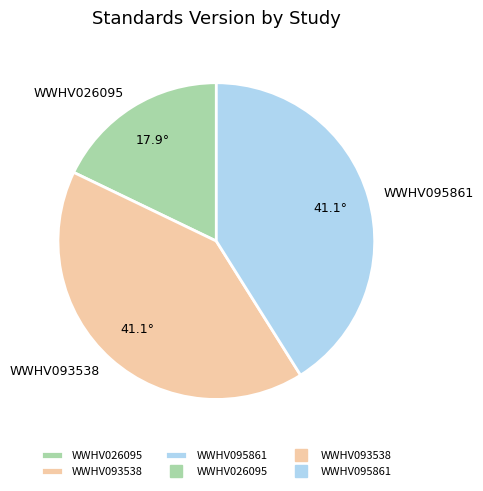

True or false: WWHV095861 accounts for 32% of the total.

False